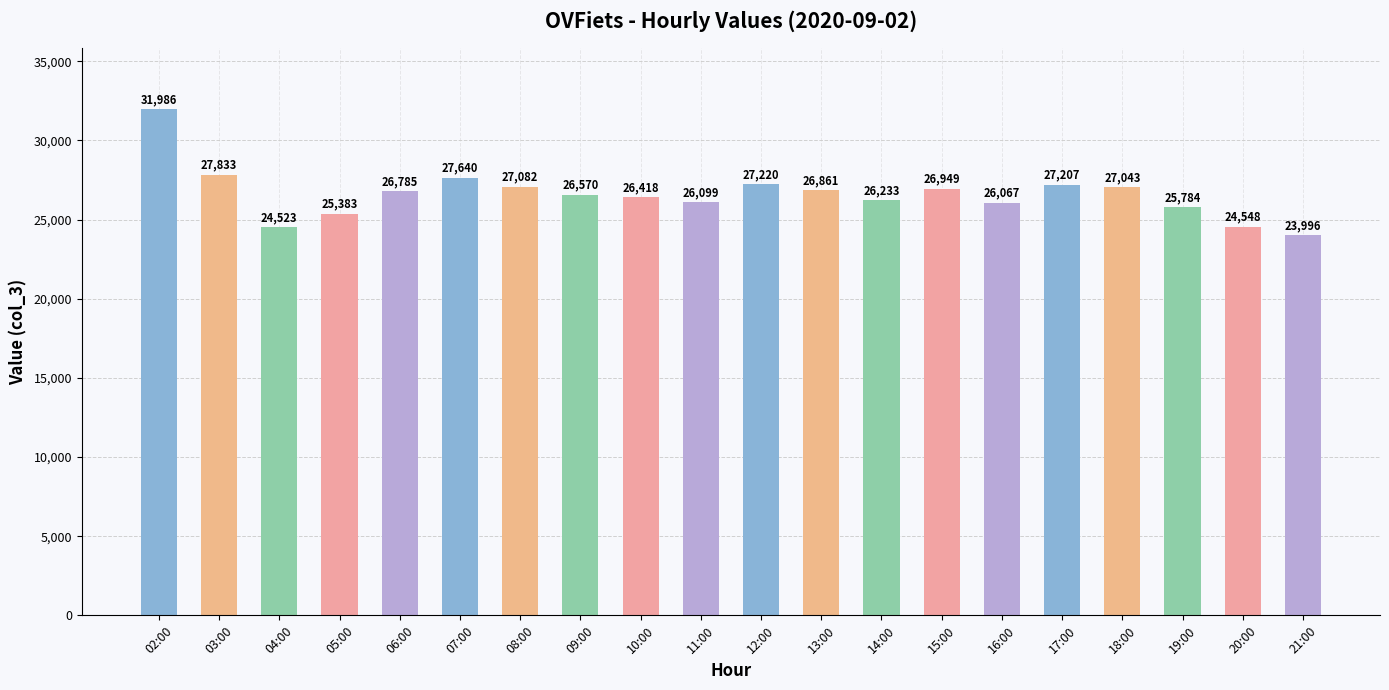

Is it true that the value at 17:00 is 5466?

False